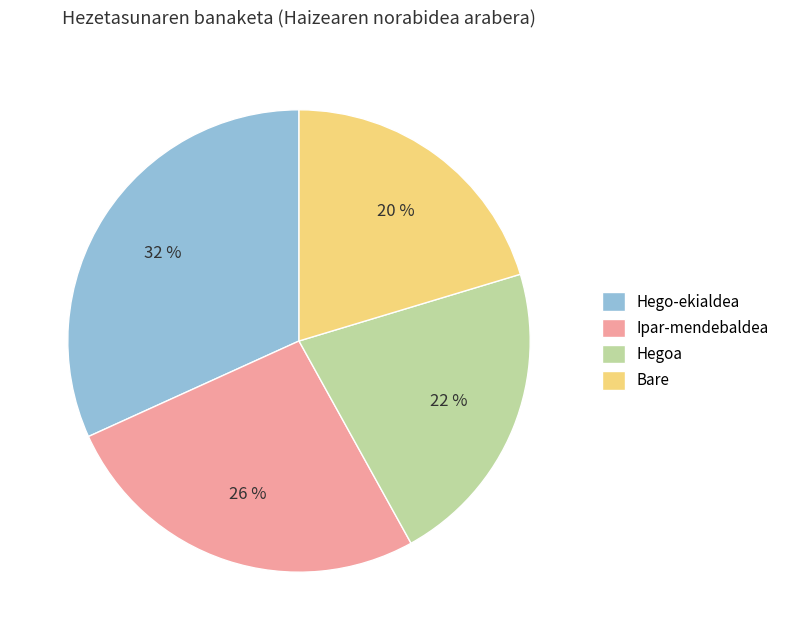

Is it true that Hegoa is 7% of the pie?

False